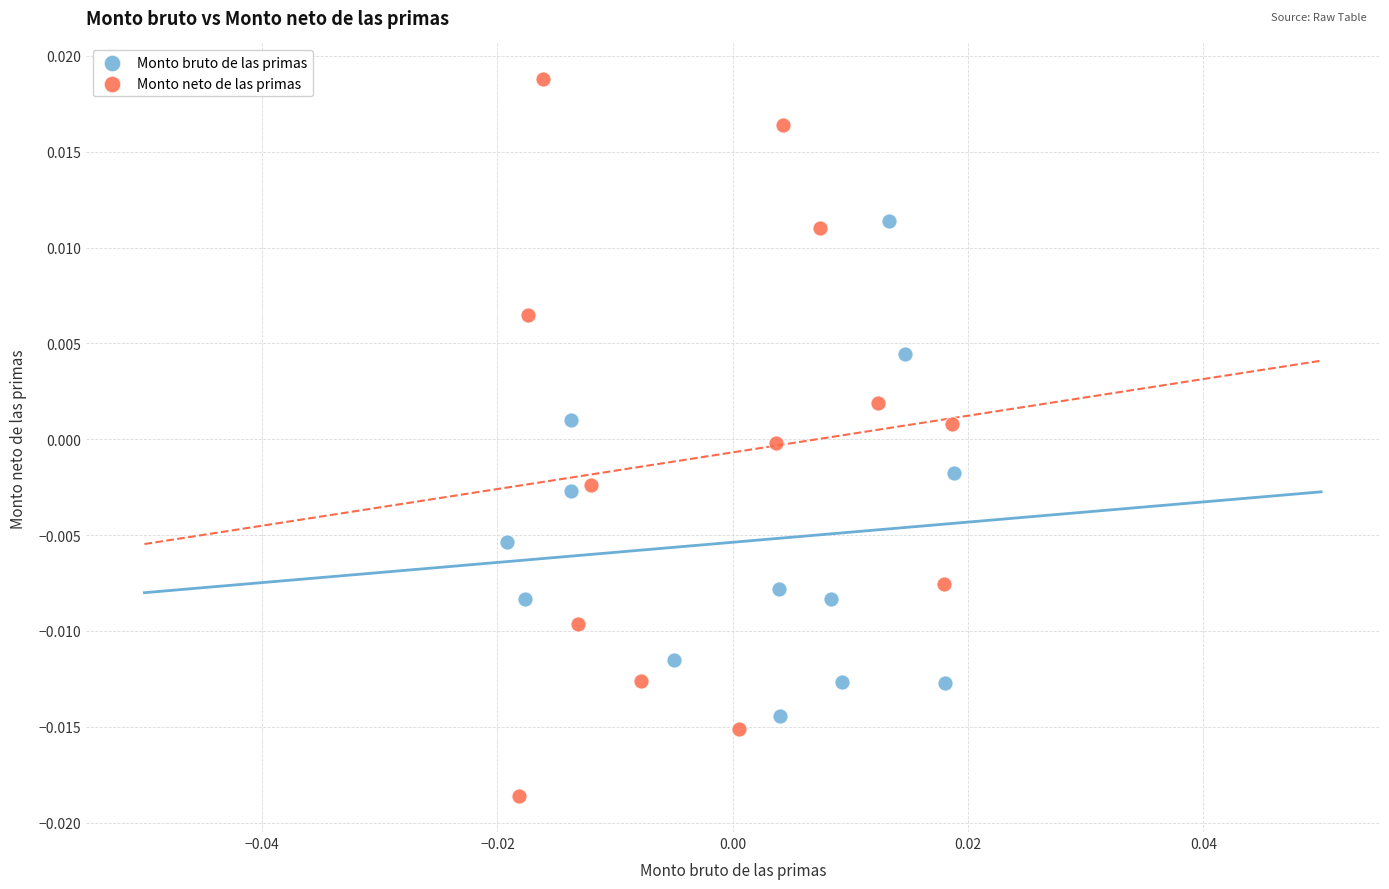

What are all the series names shown in the legend?

Monto bruto de las primas, Monto neto de las primas